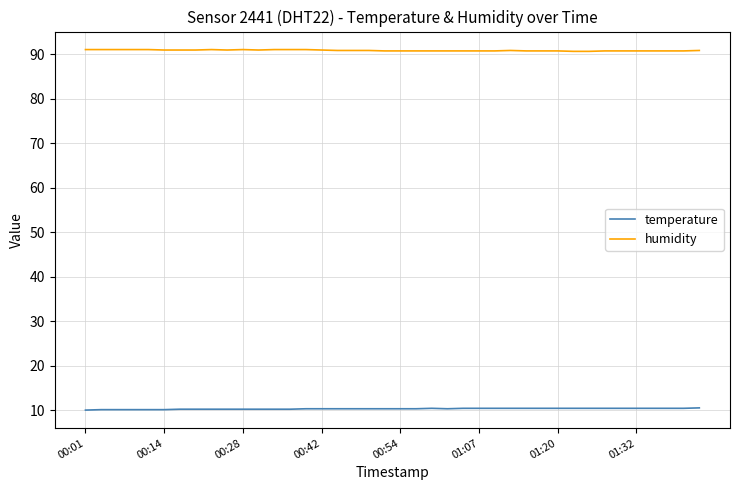

Does the chart display data point markers on the line(s)?

No